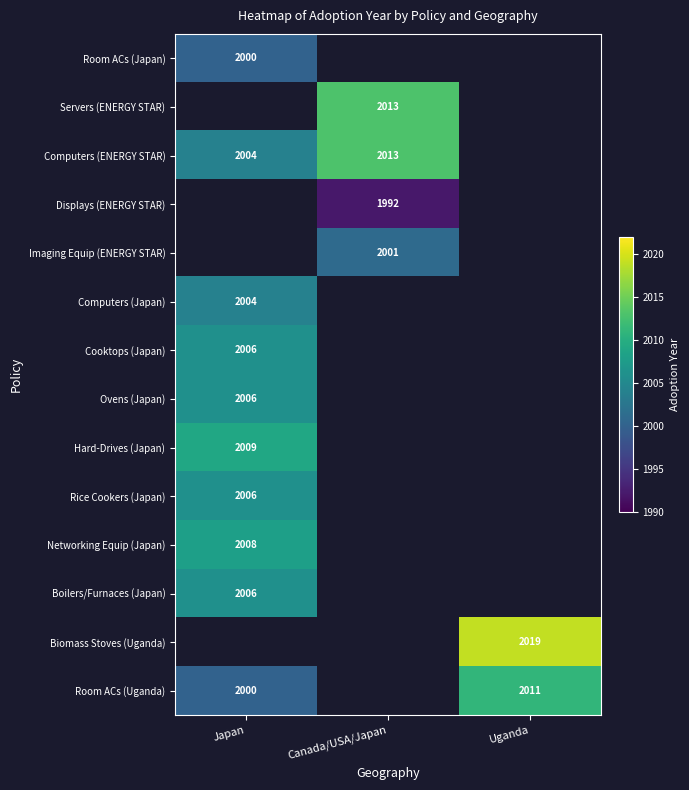

Which has a higher value, Japan or Uganda?

Uganda